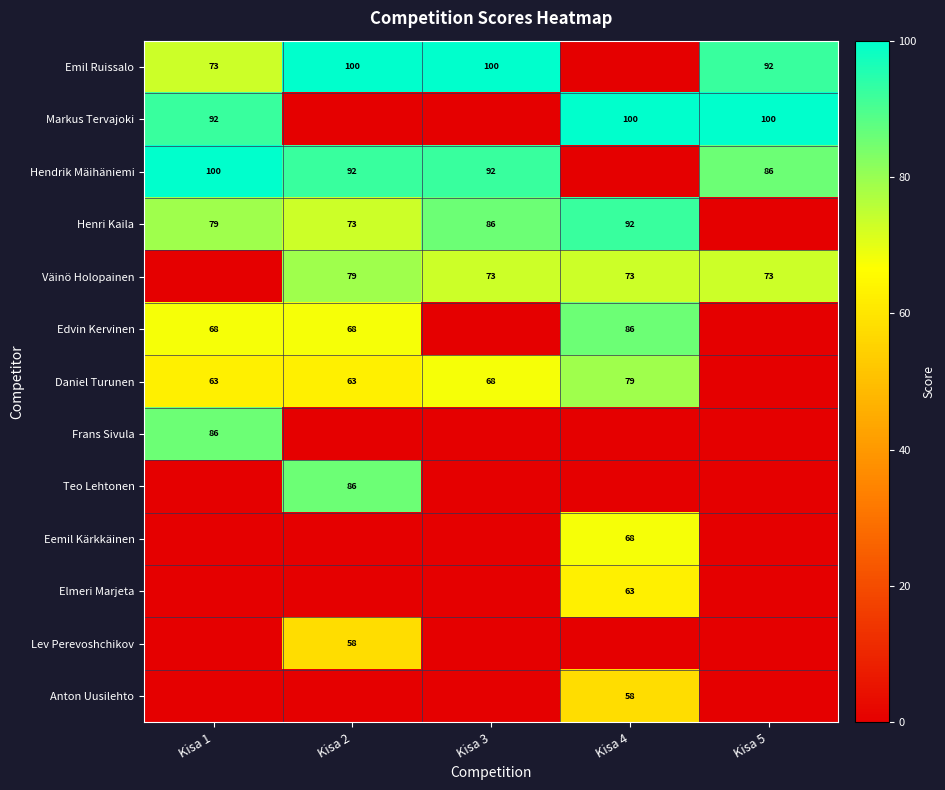

Is it true that Henri Kaila equals 117 at Kisa 2?

False